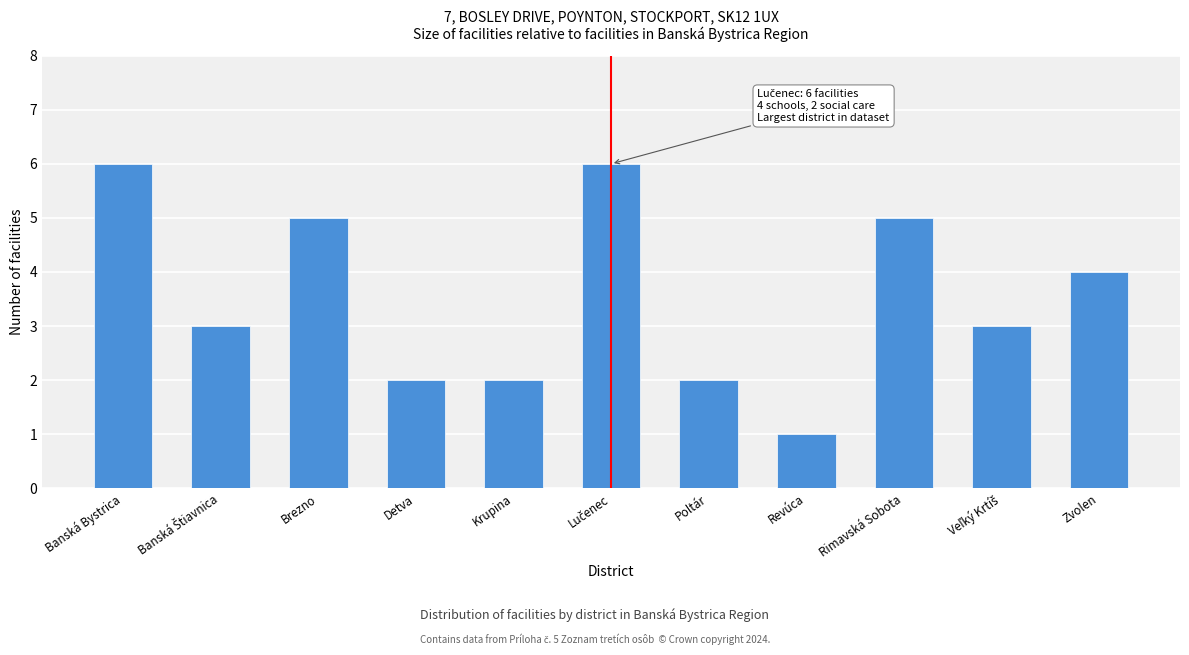

Reading left to right, extract all data points from this chart.

6	3	5	2	2	6	2	1	5	3	4